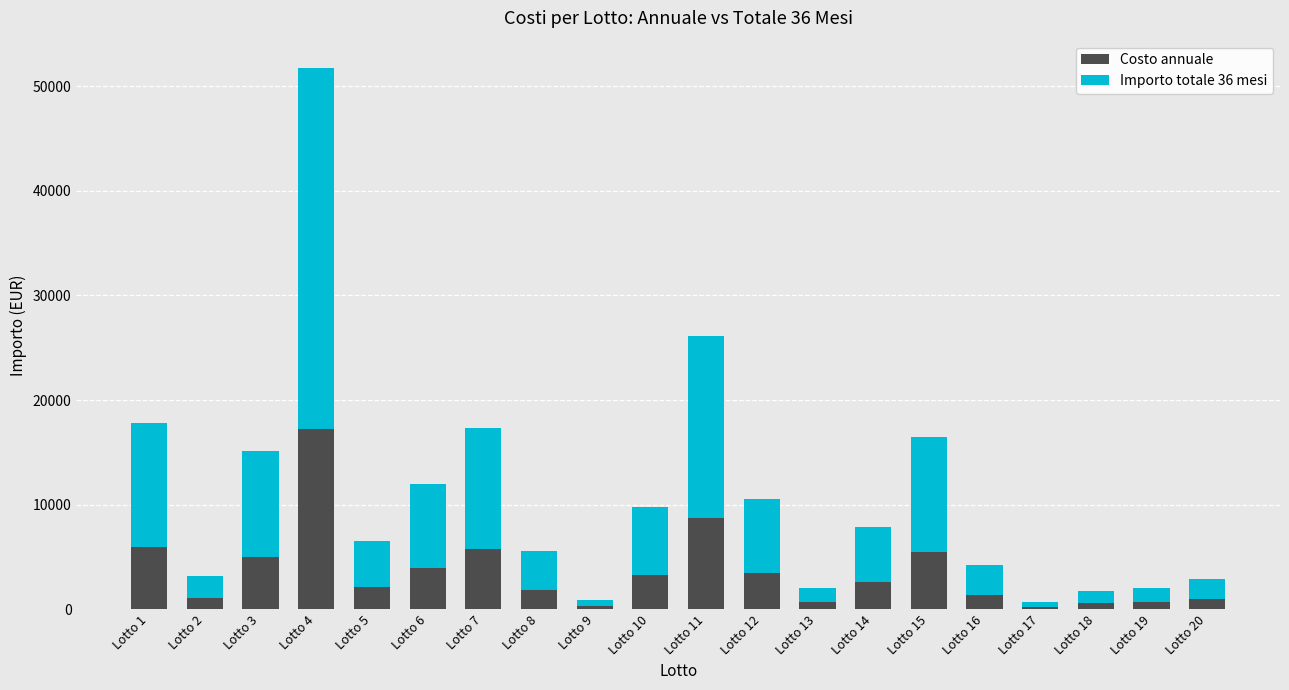

At which category is the sum across all series the highest?

Lotto 4